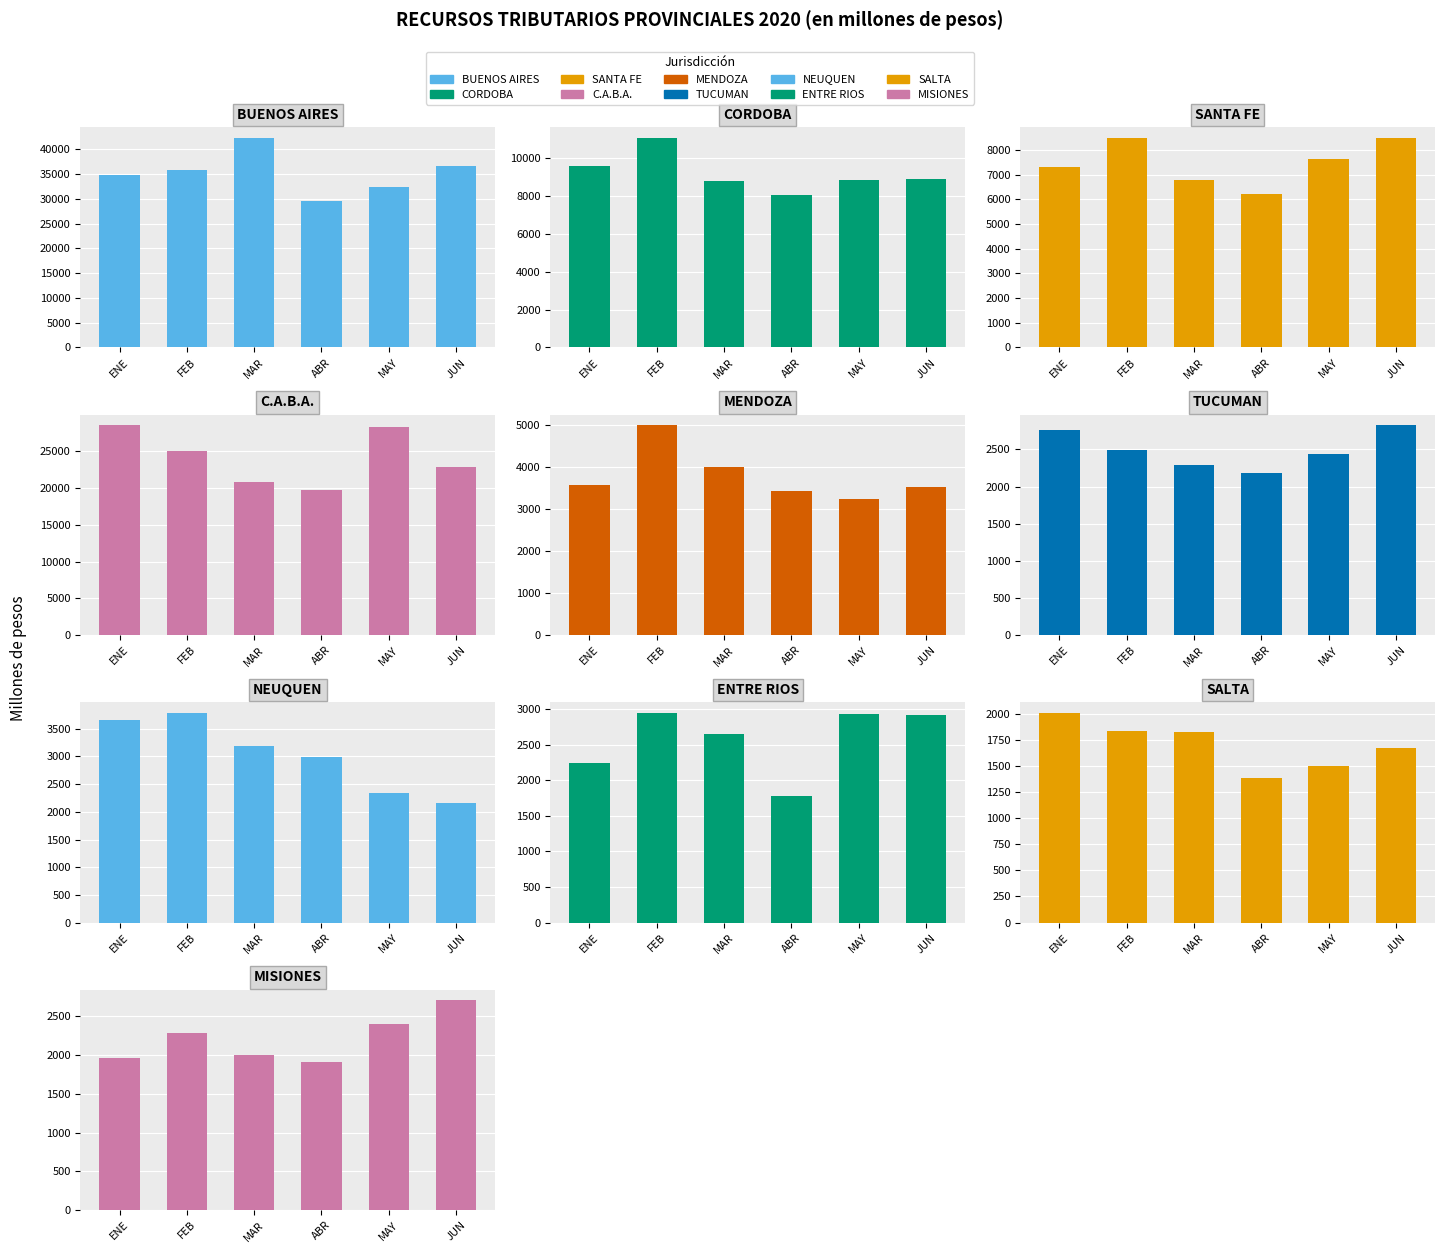

How many bars are there in total?

60